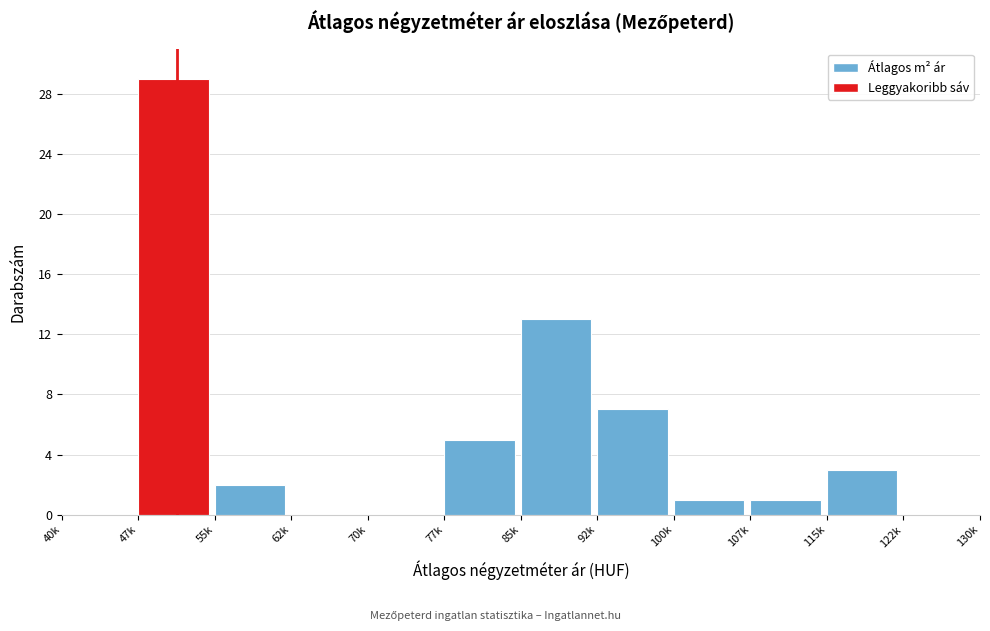

Reading left to right, list all the values displayed in this chart.

40k=0	47k=29	55k=2	62k=0	70k=0	77k=5	85k=13	92k=7	100k=1	107k=1	115k=3	122k=0